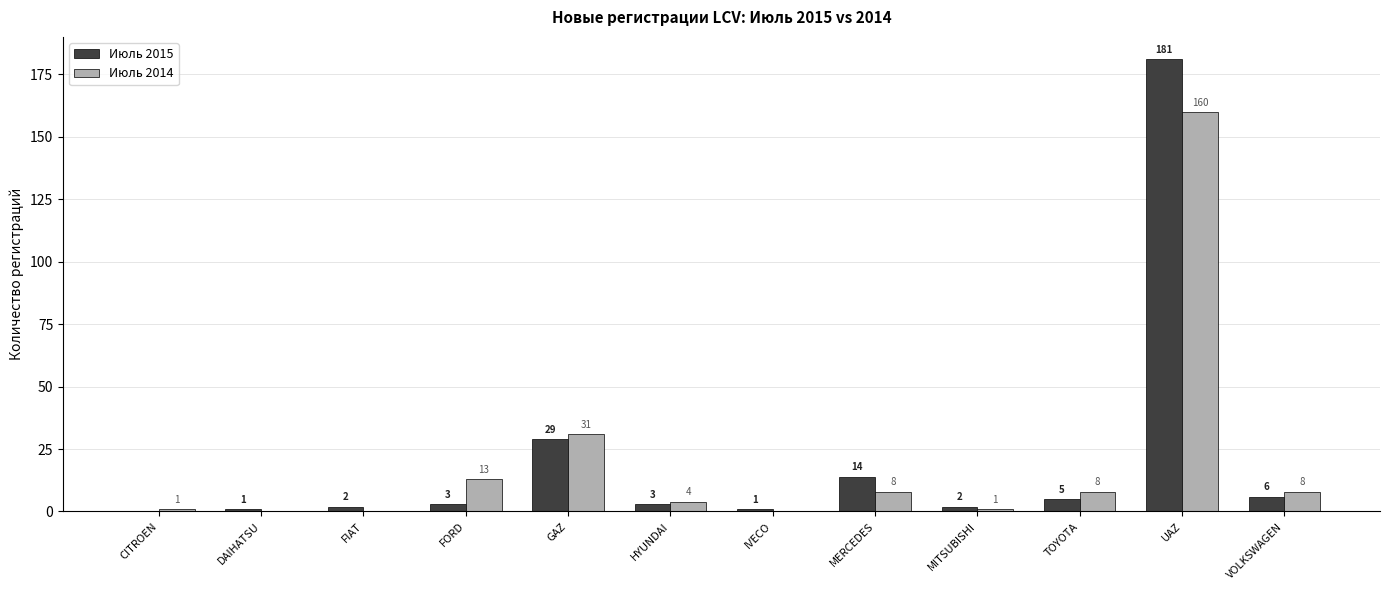

Which series has the largest total across all categories?

Июль 2015